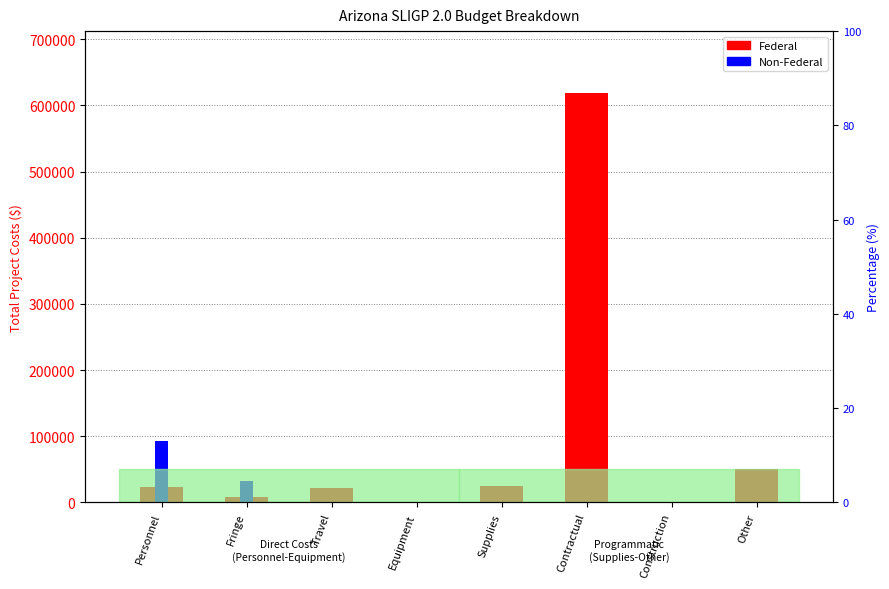

What is the difference between the maximum and minimum values in the Federal series?

619287.0